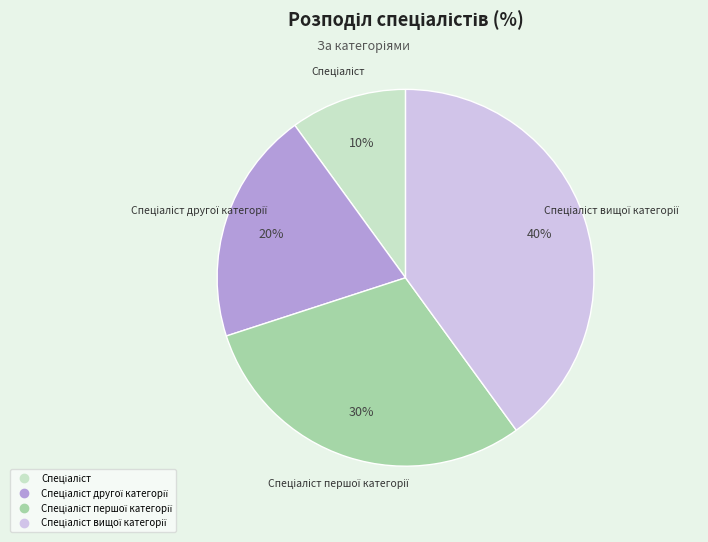

Is there any slice that represents more than half of the pie?

No